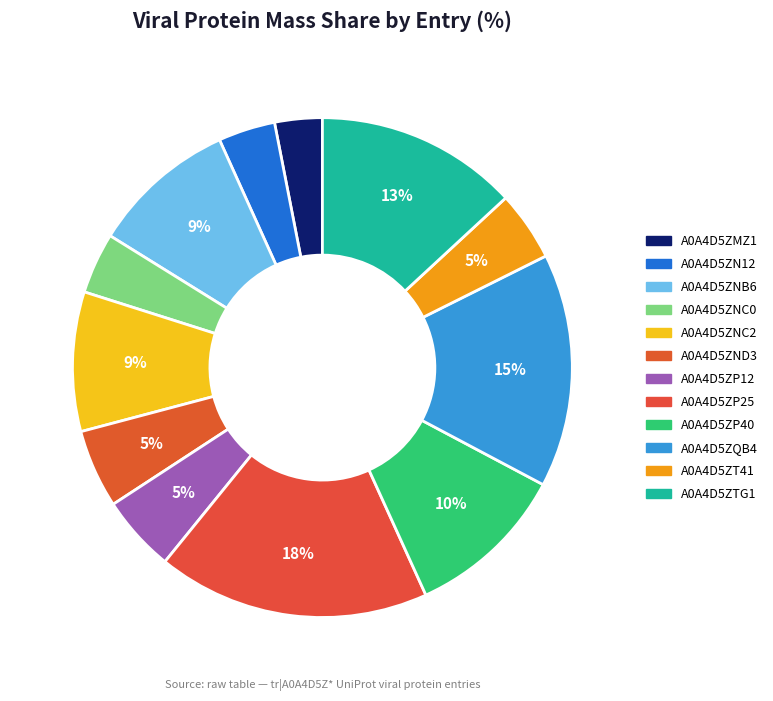

What is the smallest slice in the pie chart?

A0A4D5ZMZ1